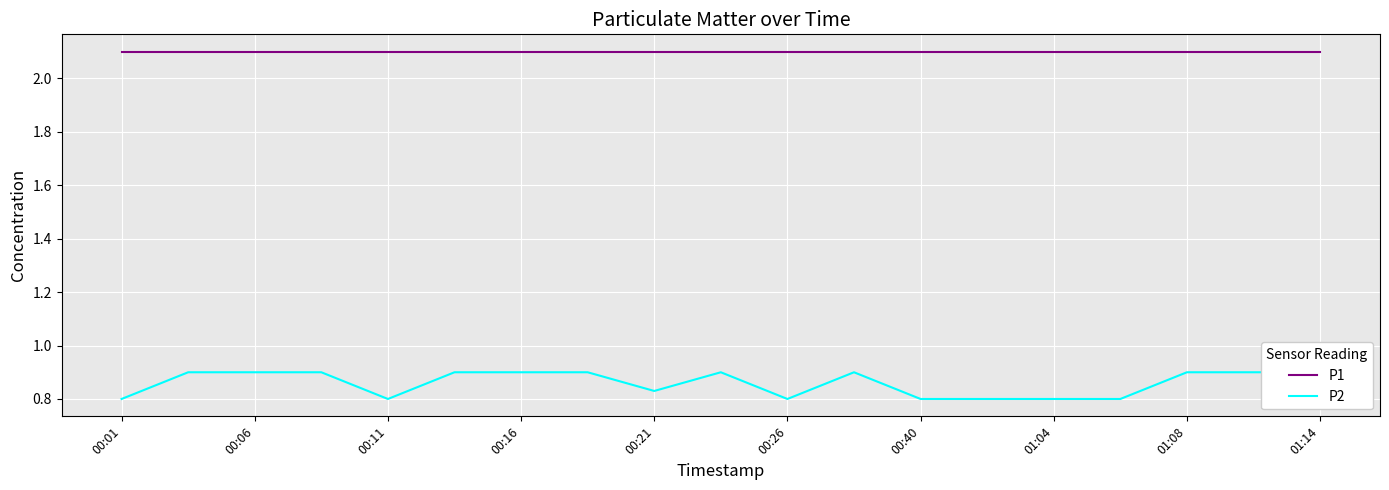

Rank the series by their maximum value, from lowest to highest.

P2, P1